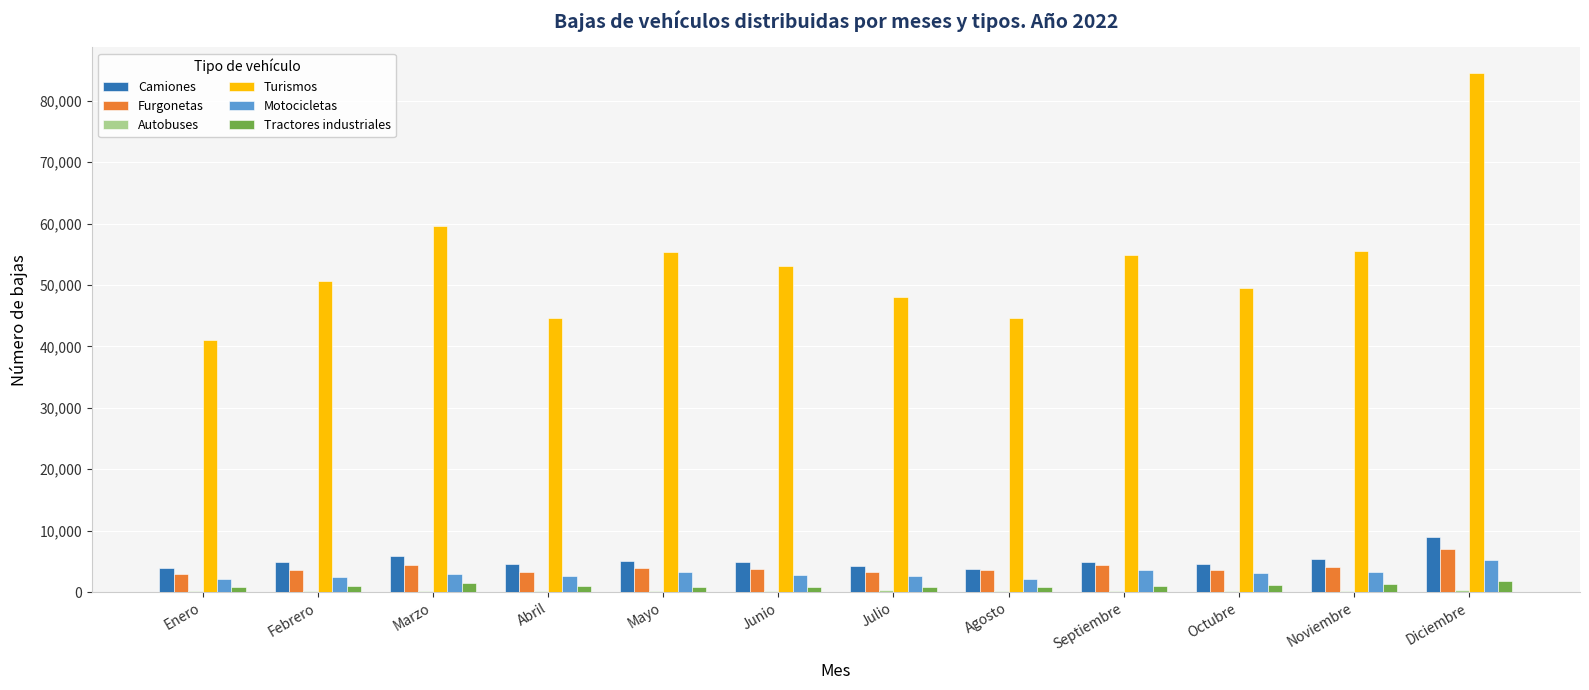

What is the sum of all Tractores industriales values?

12921